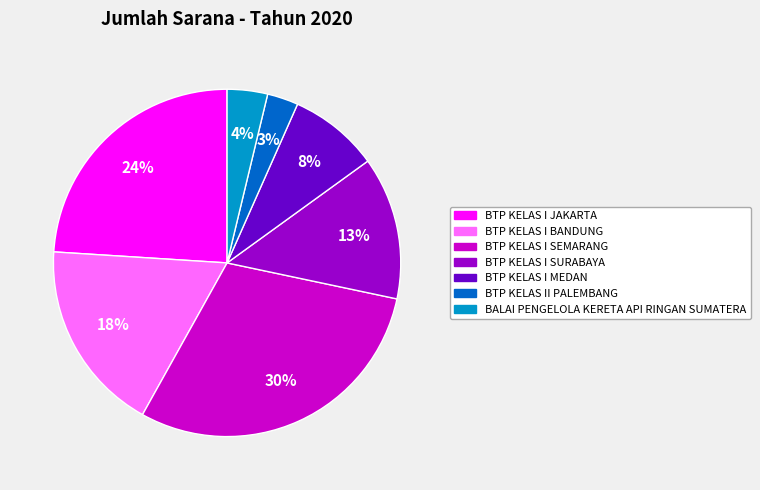

Is there any slice that represents more than half of the pie?

No